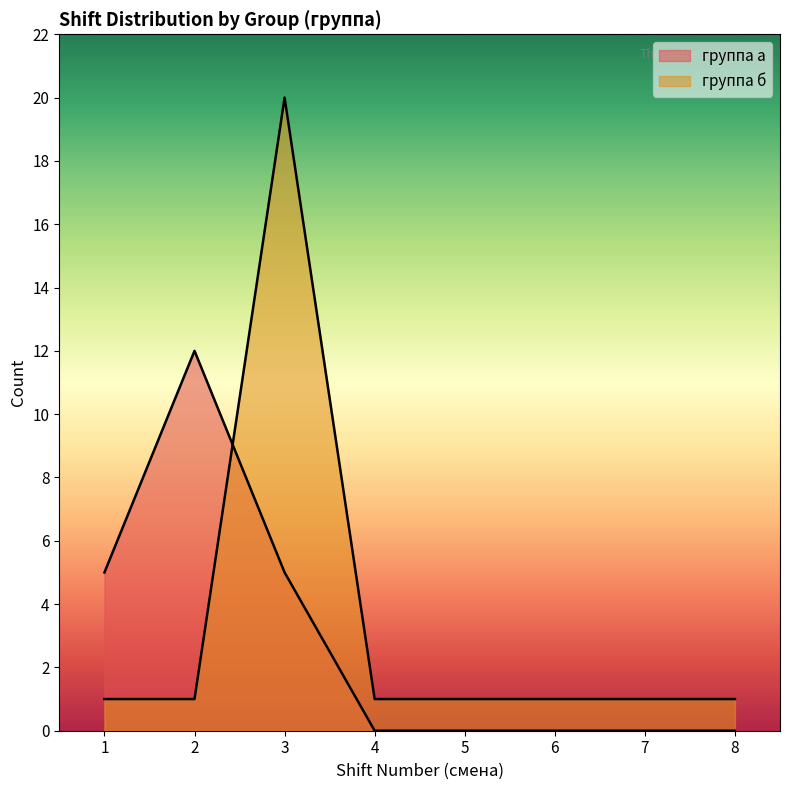

How many interior local peaks (higher than both neighbors) does the data have?

1